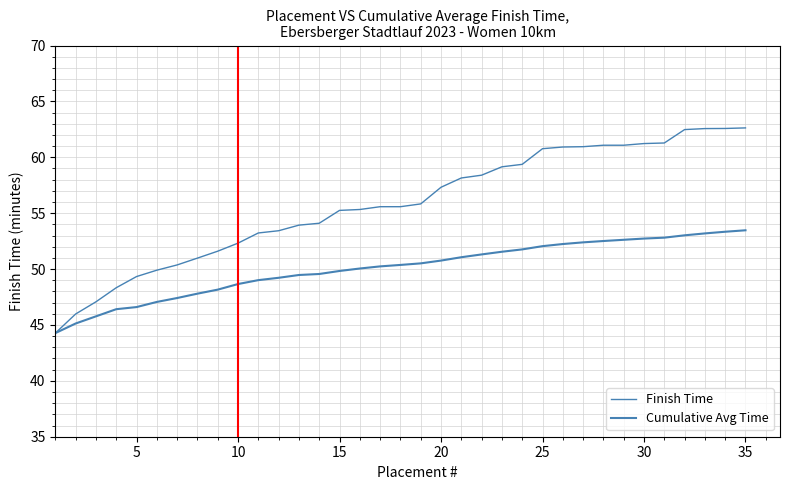

Is this an area chart (filled region under the line)?

No